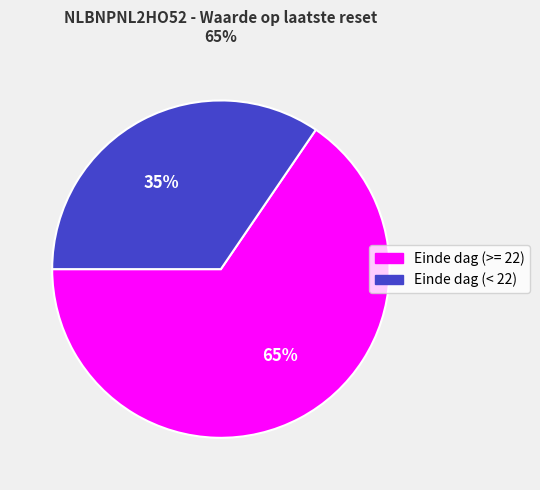

Count the number of slices in the pie.

2